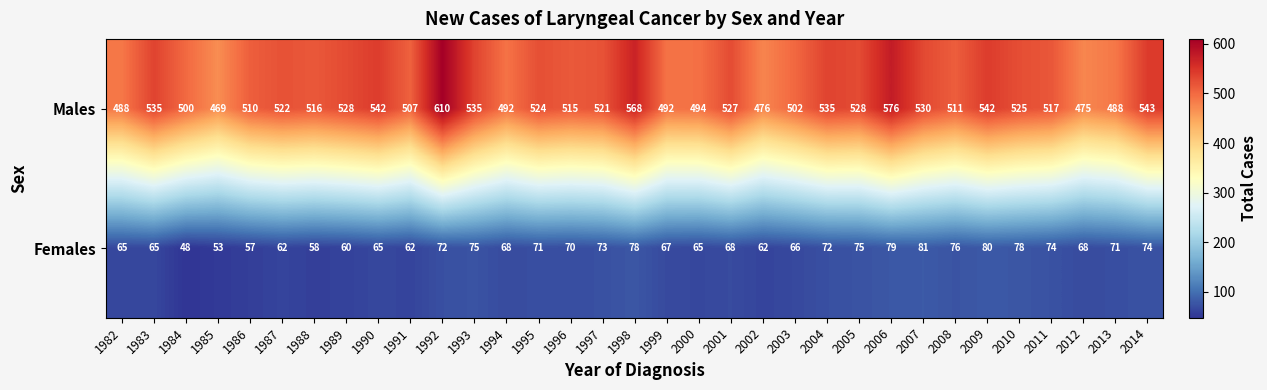

At 2003, list the series in order from smallest to largest.

Females, Males